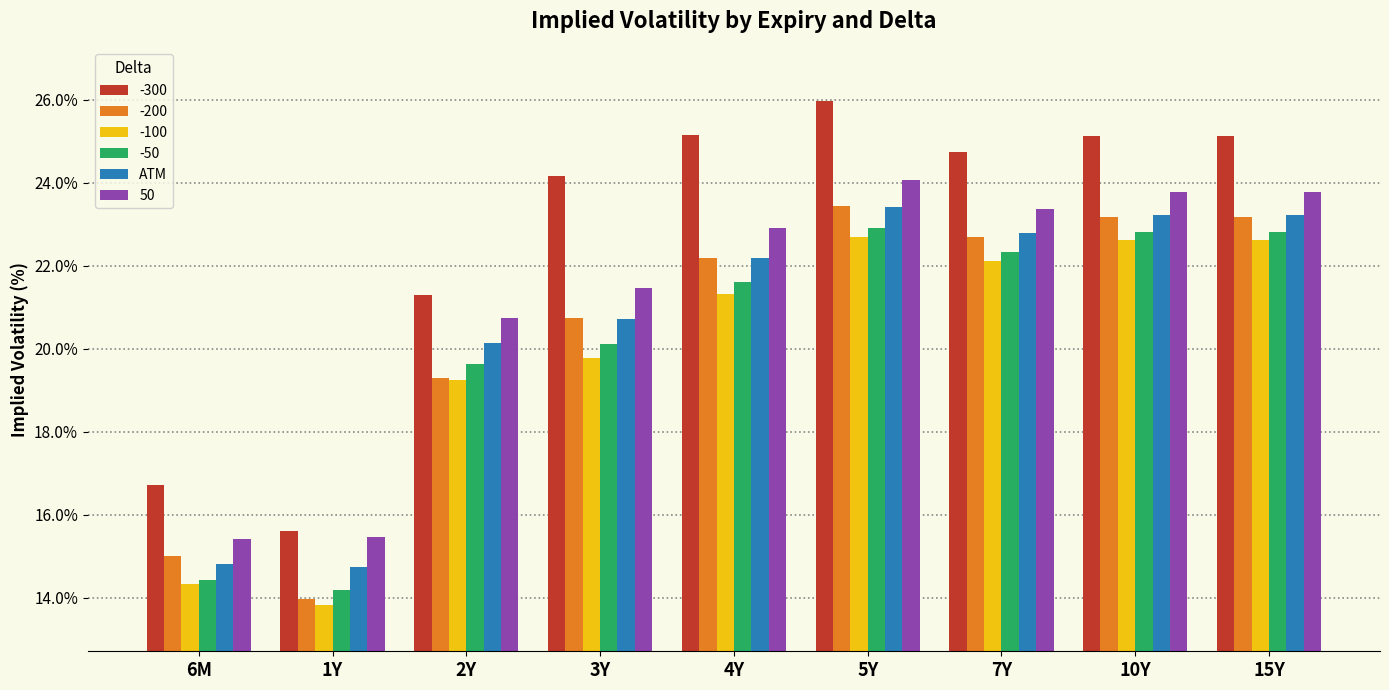

Which category has the lowest value across all series?

1Y